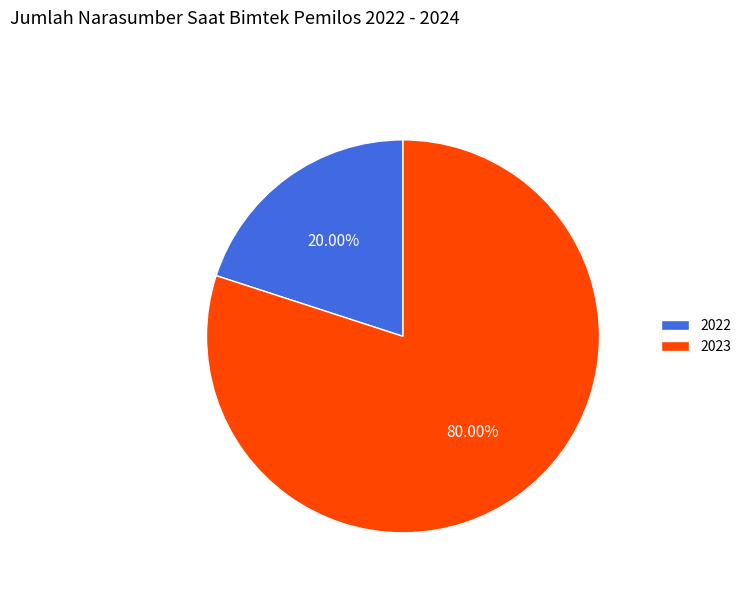

What is the smallest slice in the pie chart?

2022